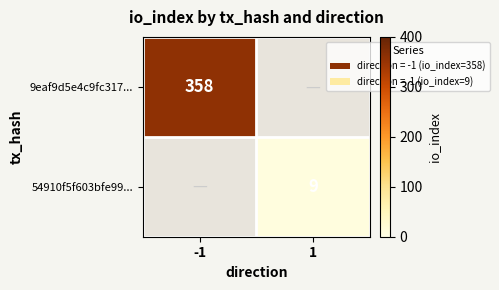

At how many categories does at least one series exceed 56?

1